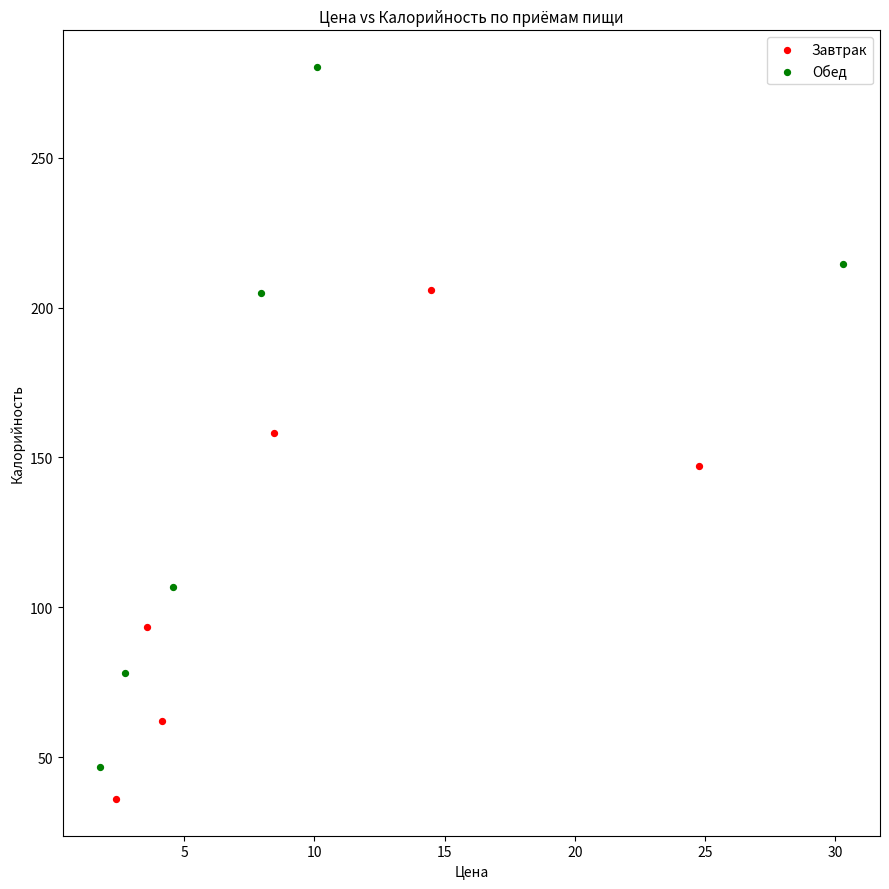

Which series contains the lowest Y value?

Завтрак